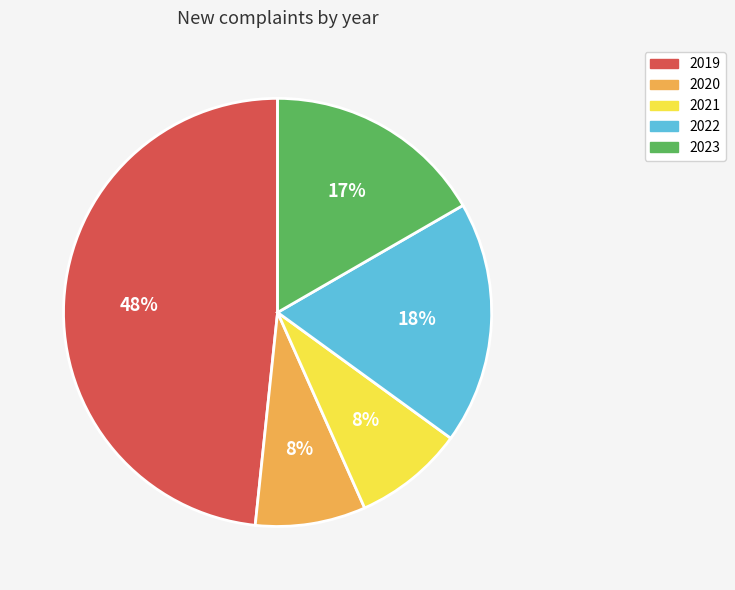

True or false: 2020 accounts for 21% of the total.

False